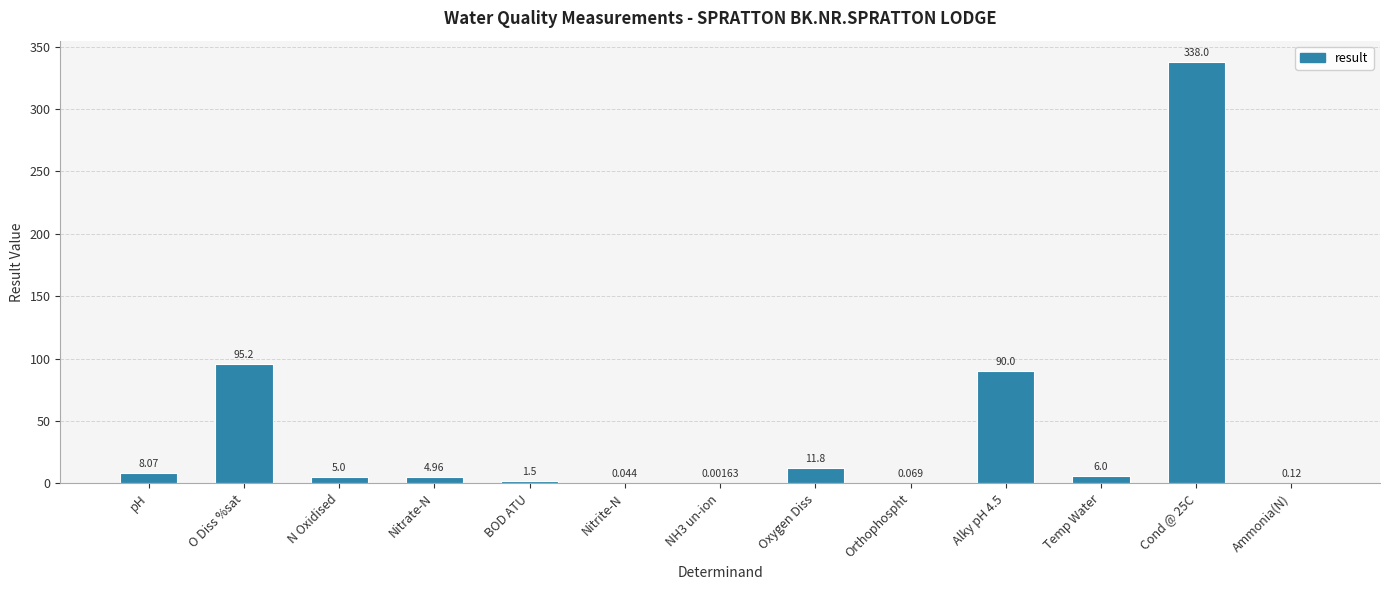

Where is the data nearest to the value 169?

O Diss %sat